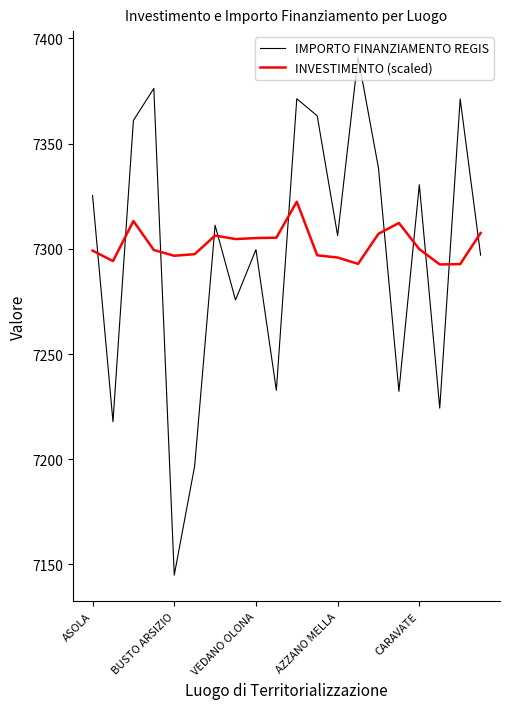

Which series has the largest range (max minus min)?

IMPORTO FINANZIAMENTO REGIS